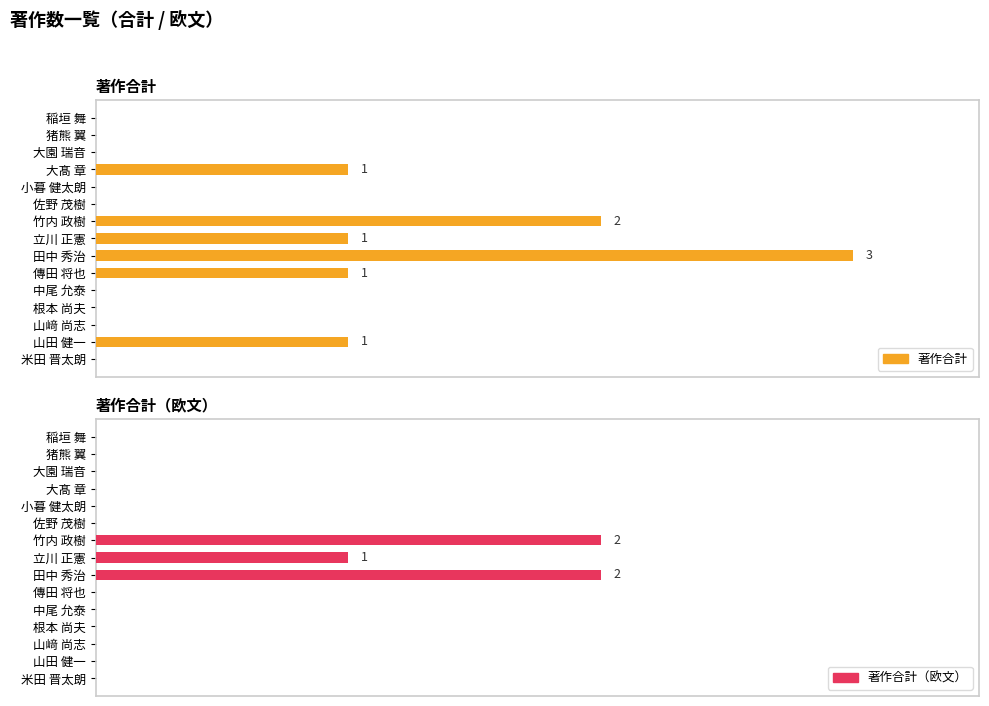

How many values in the 著作合計 series exceed 0?

6